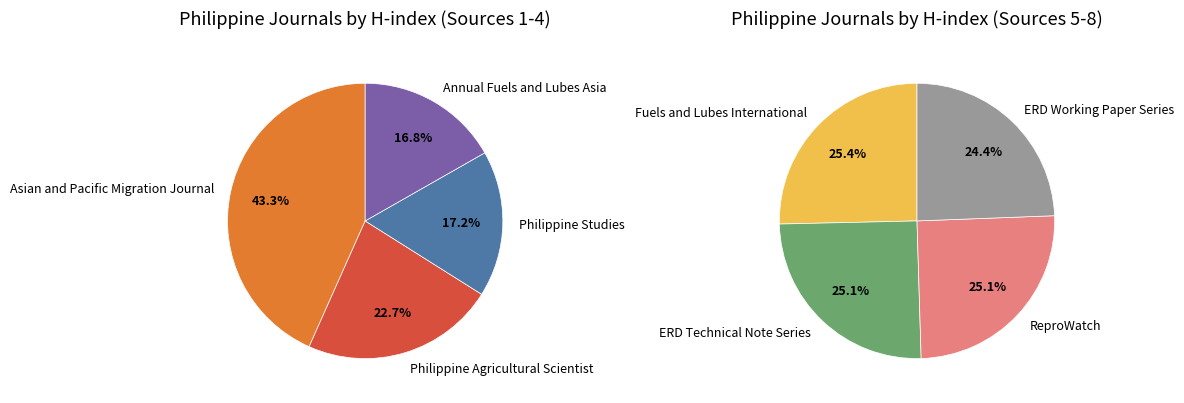

Does Philippine Studies represent more than half of the total?

No